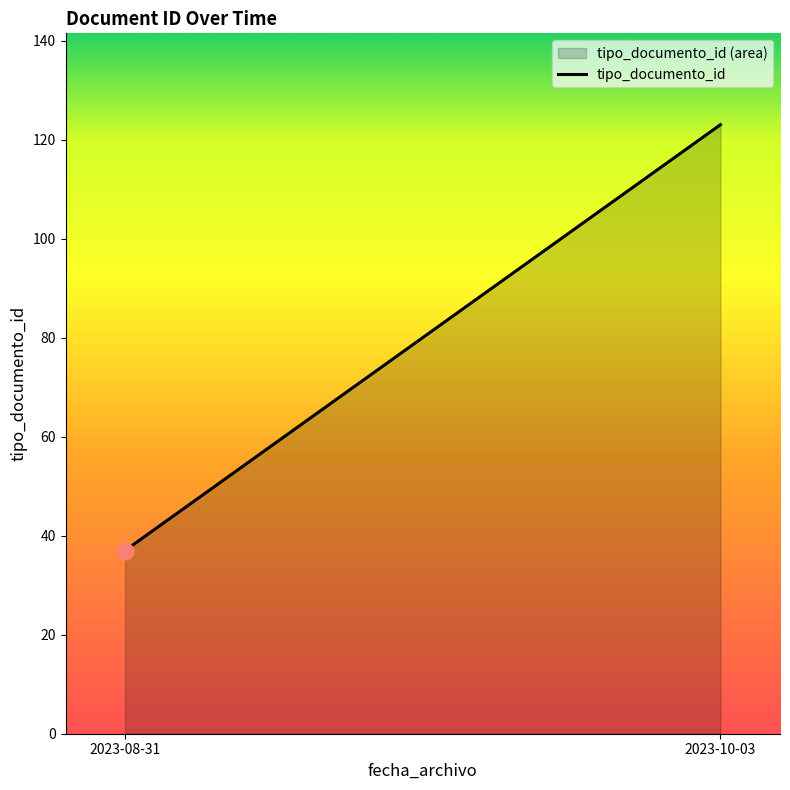

What position from the right is 2023-10-03?

1